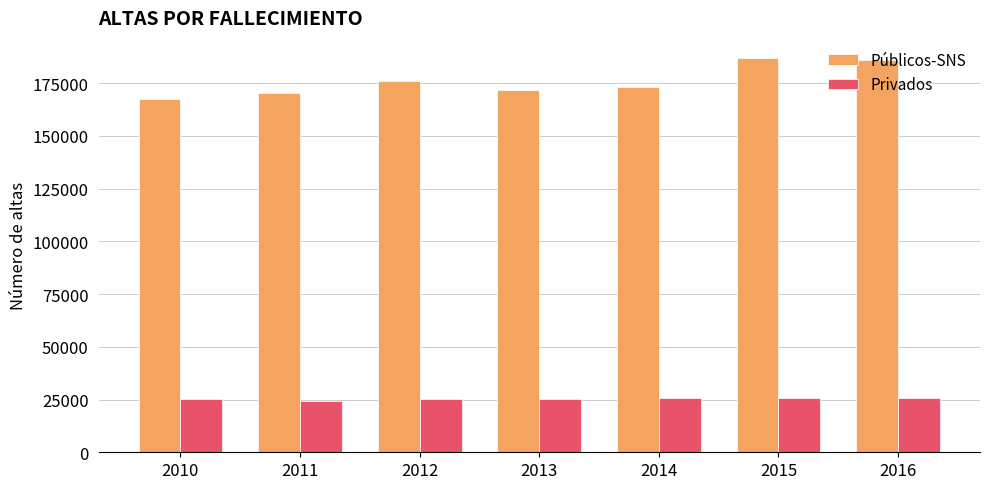

What is the sum of the Privados values at 2010 and 2013?

50328